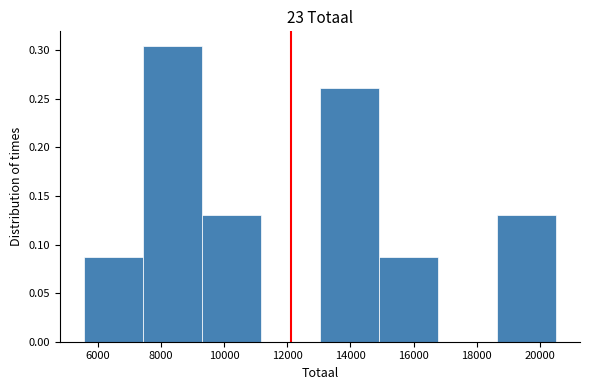

Reading left to right, transcribe this chart: for each bar, give the range it covers on the x-axis and its height. Neither the bar edges nor the heights are printed on the chart, so give them approximately, as read against the axes.

5600 to 7400: 0.085
7400 to 9200: 0.305
9200 to 11200: 0.130
11200 to 13000: 0
13000 to 15000: 0.260
15000 to 16800: 0.085
16800 to 18600: 0
18600 to 20600: 0.130